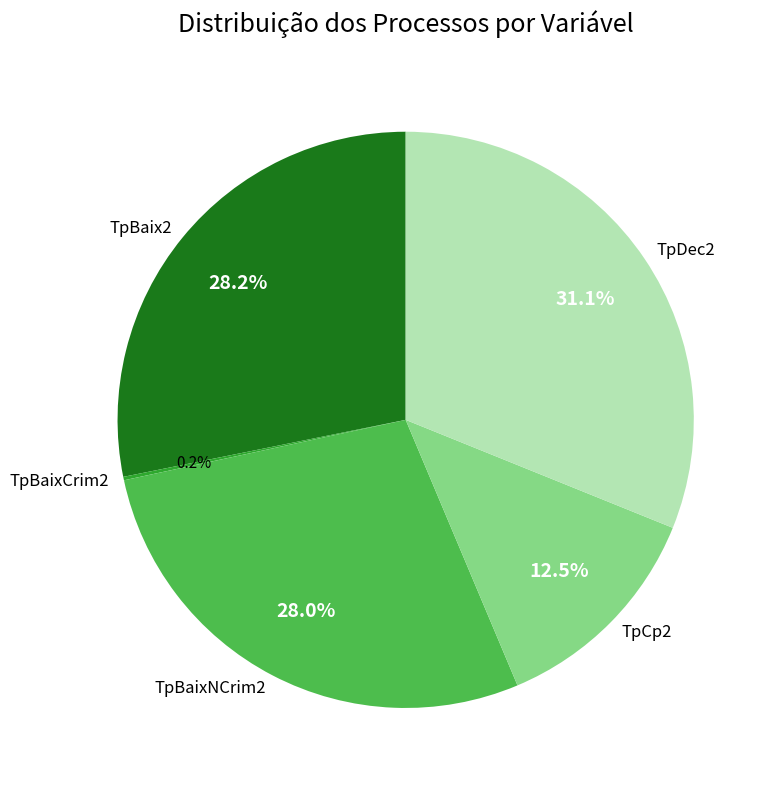

To the nearest percent, what is the difference between the largest and smallest slice percentages?

31%